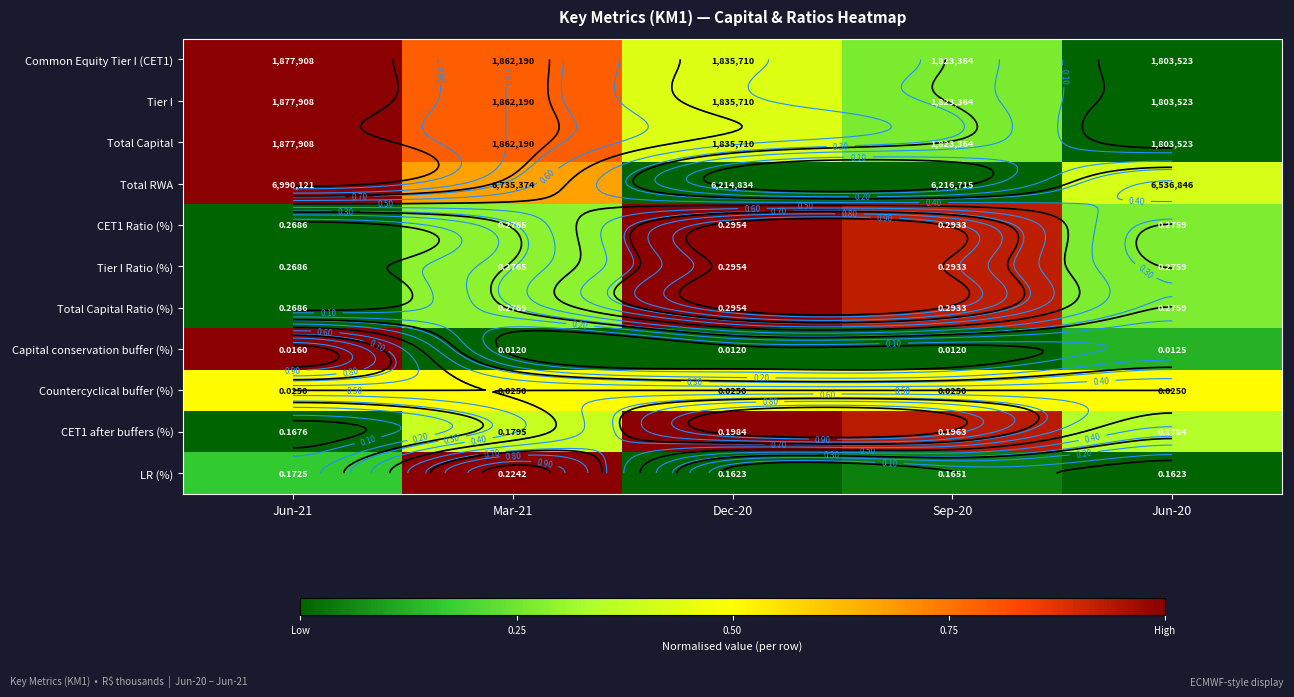

At which label is Total Capital closest to 0?

Jun-20